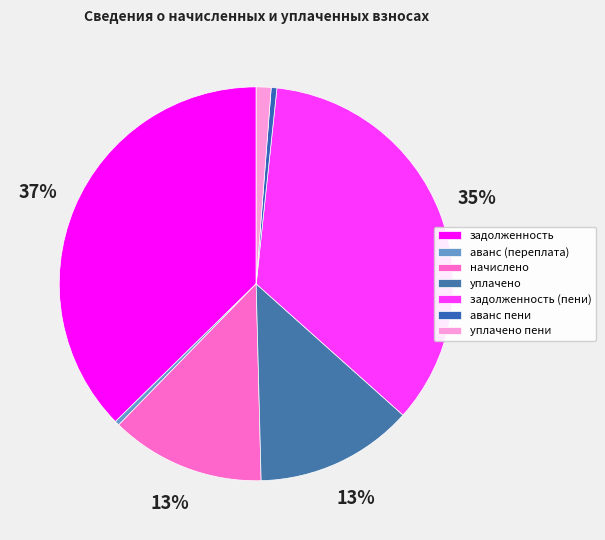

Which slice is the smallest?

аванс (переплата)